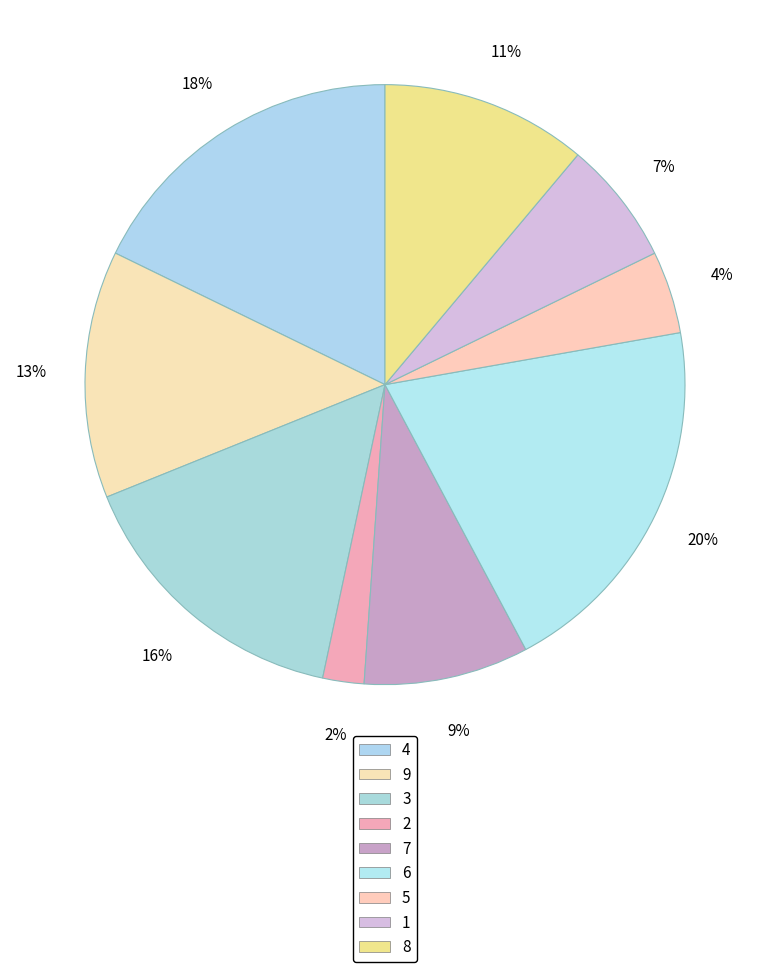

How many segments does this pie chart have?

9